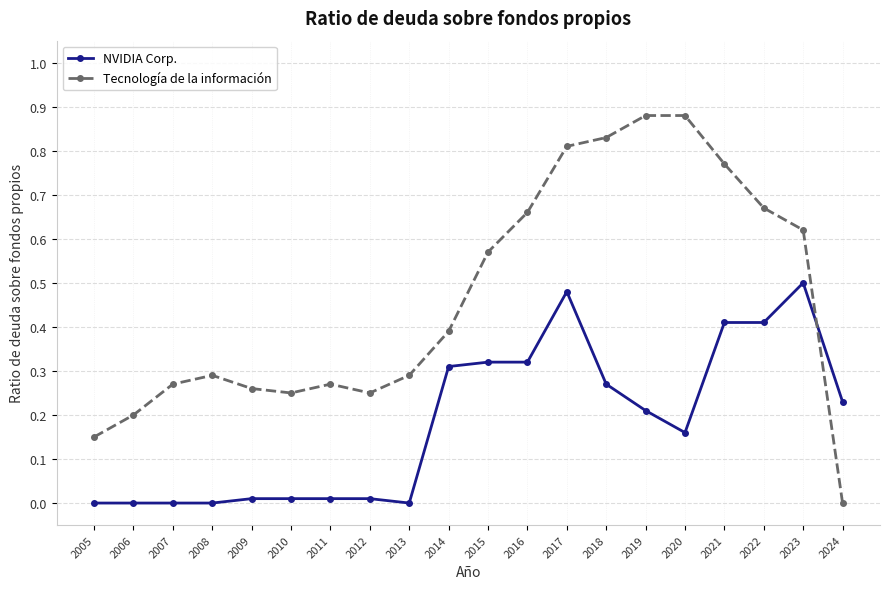

At which category does Tecnología de la información reach its first local peak?

2008